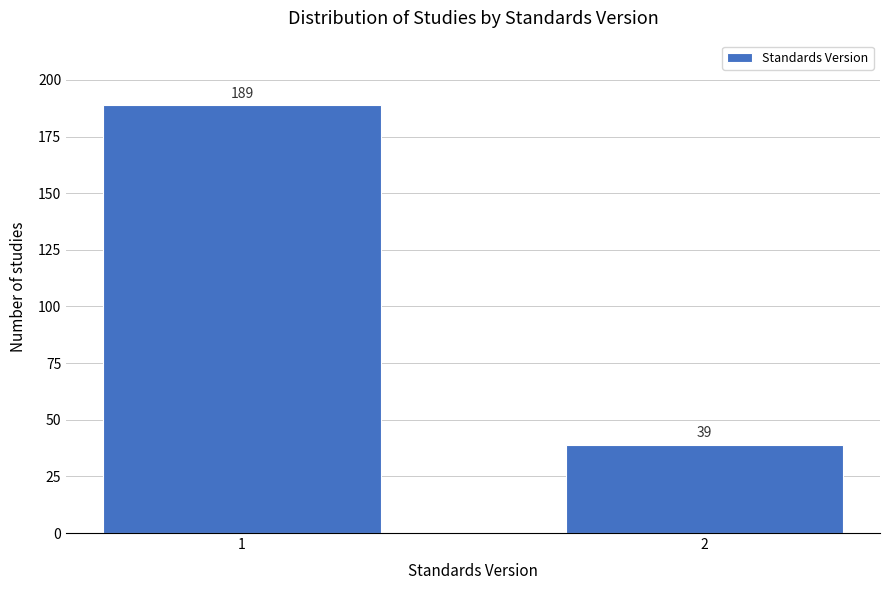

Reading left to right, list all the values displayed in this chart.

1=189	2=39